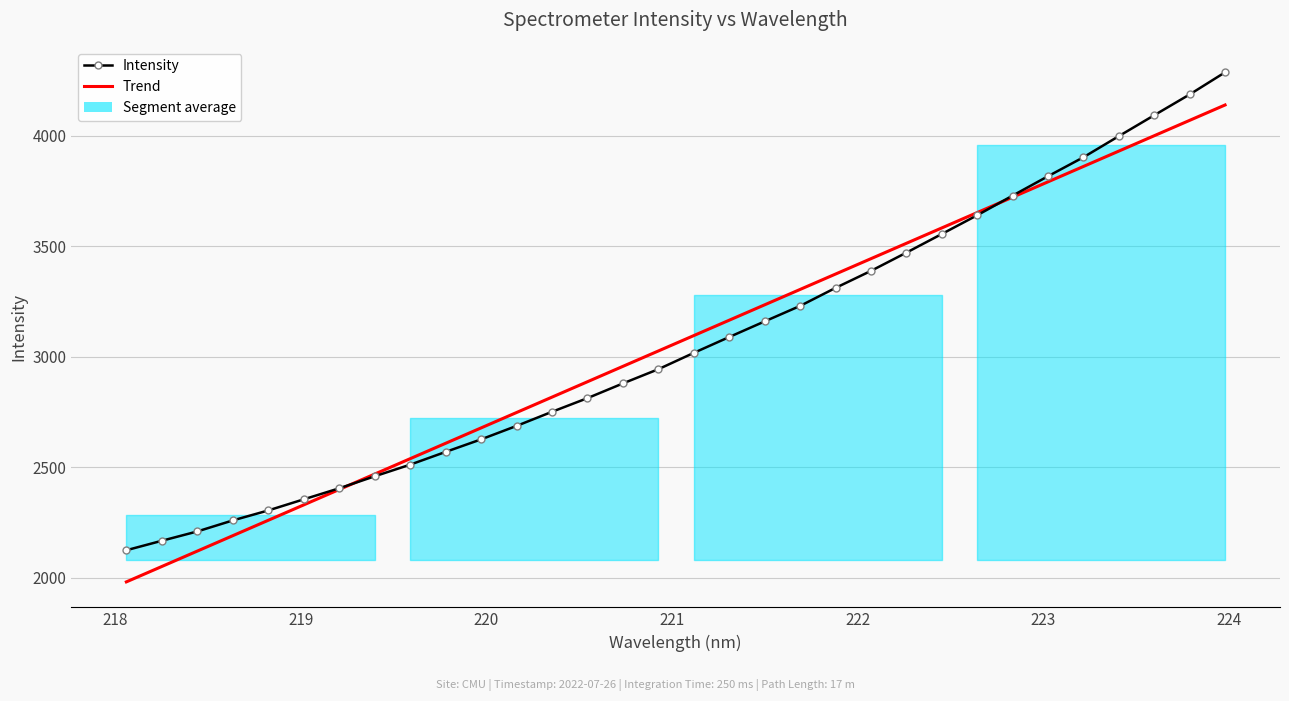

How many lines are shown in the chart?

2